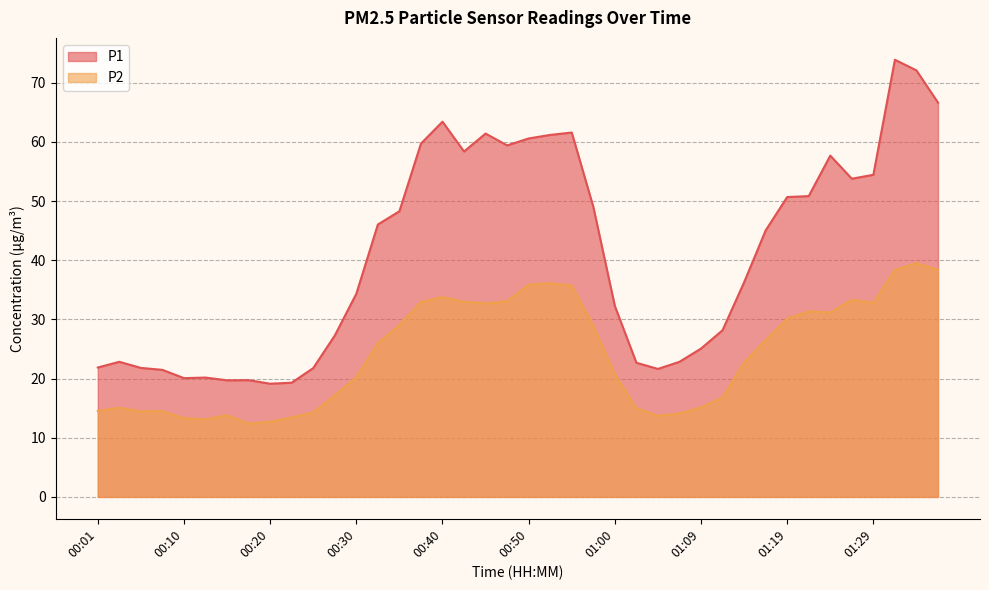

What is the minimum value for P2?

12.4